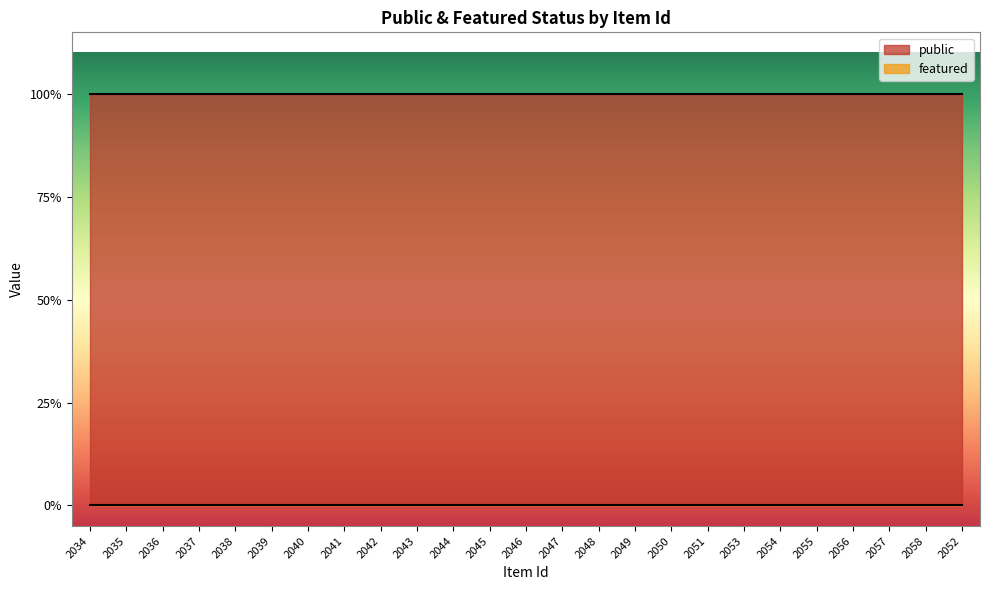

Which series changed the most between 2044 and 2056?

public